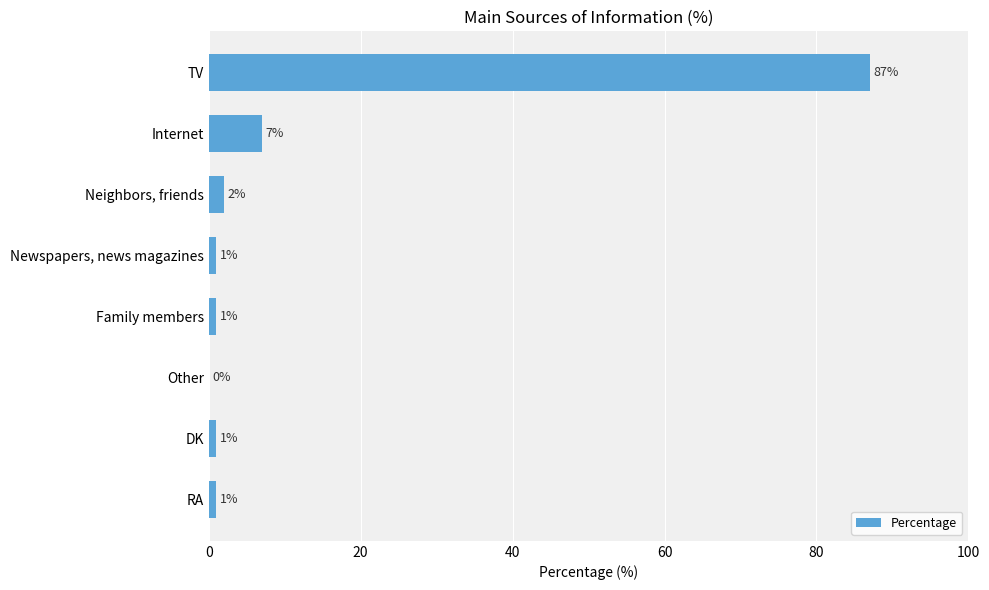

What is the sum of all values?

100